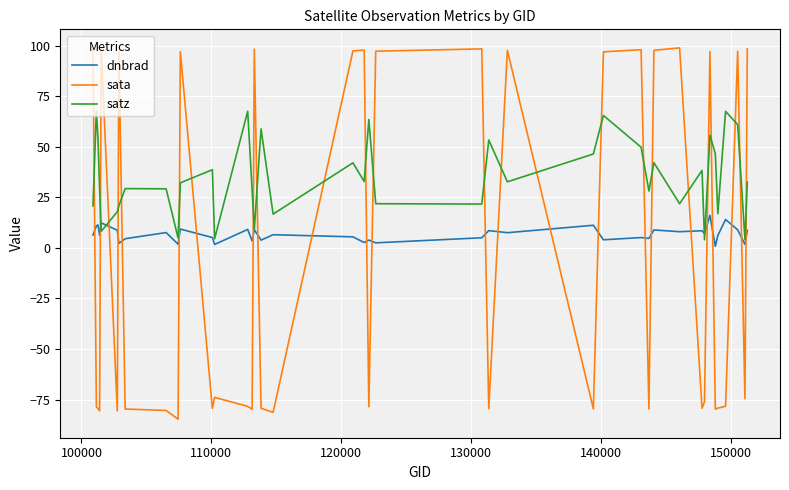

Which series has the largest total across all categories?

satz